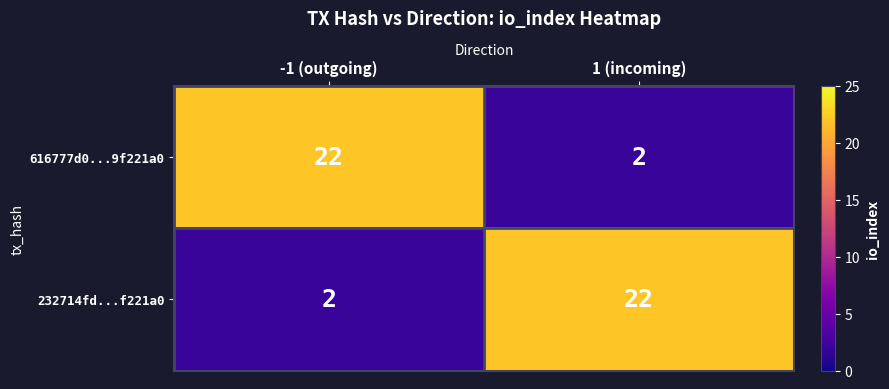

What is the total value across all series at -1 (outgoing)?

24